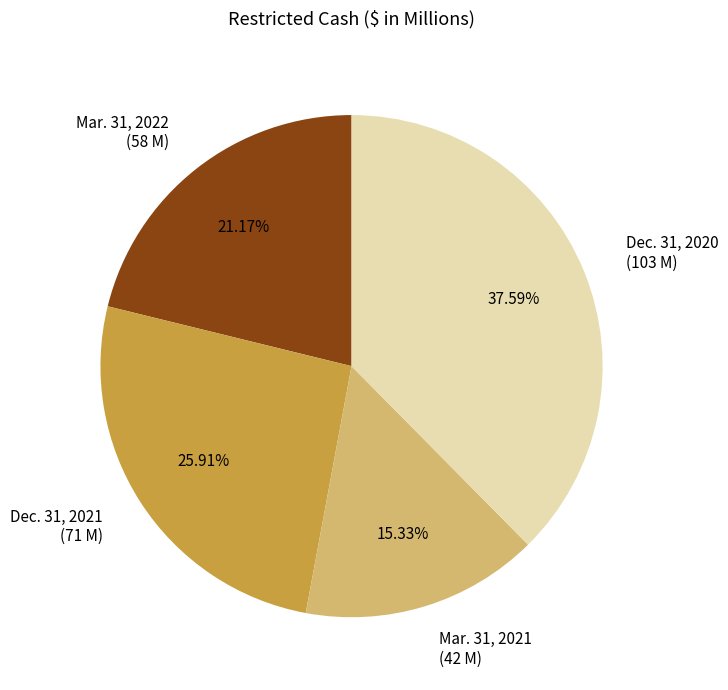

The Mar. 31, 2022 slice represents 21% of the pie. True or false?

True